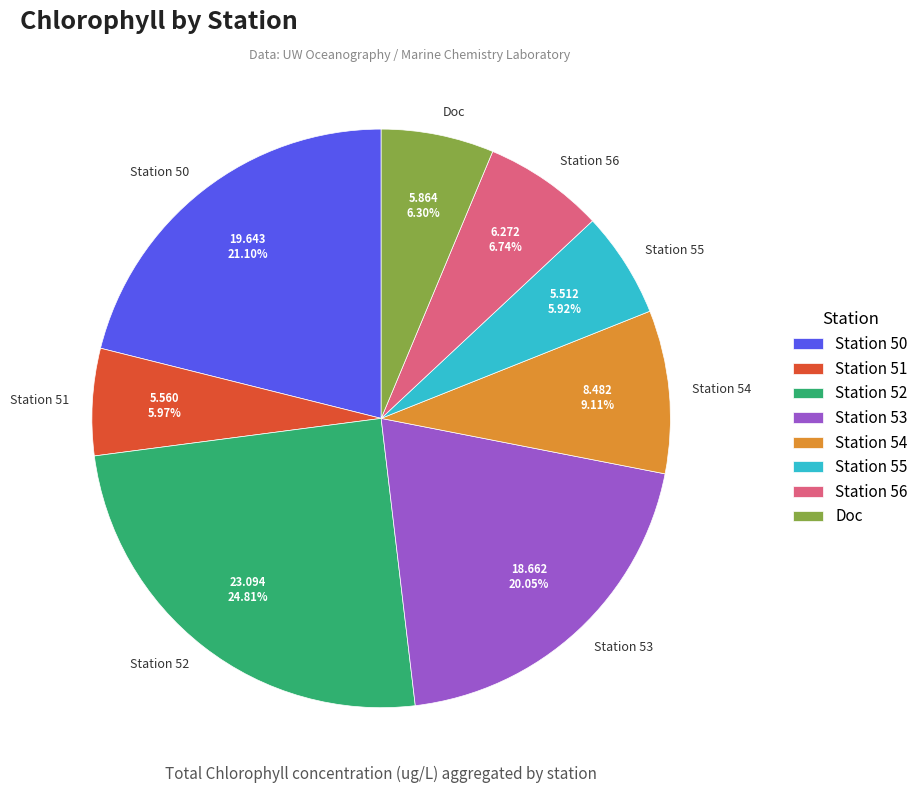

To the nearest percent, what is the average slice percentage?

12%